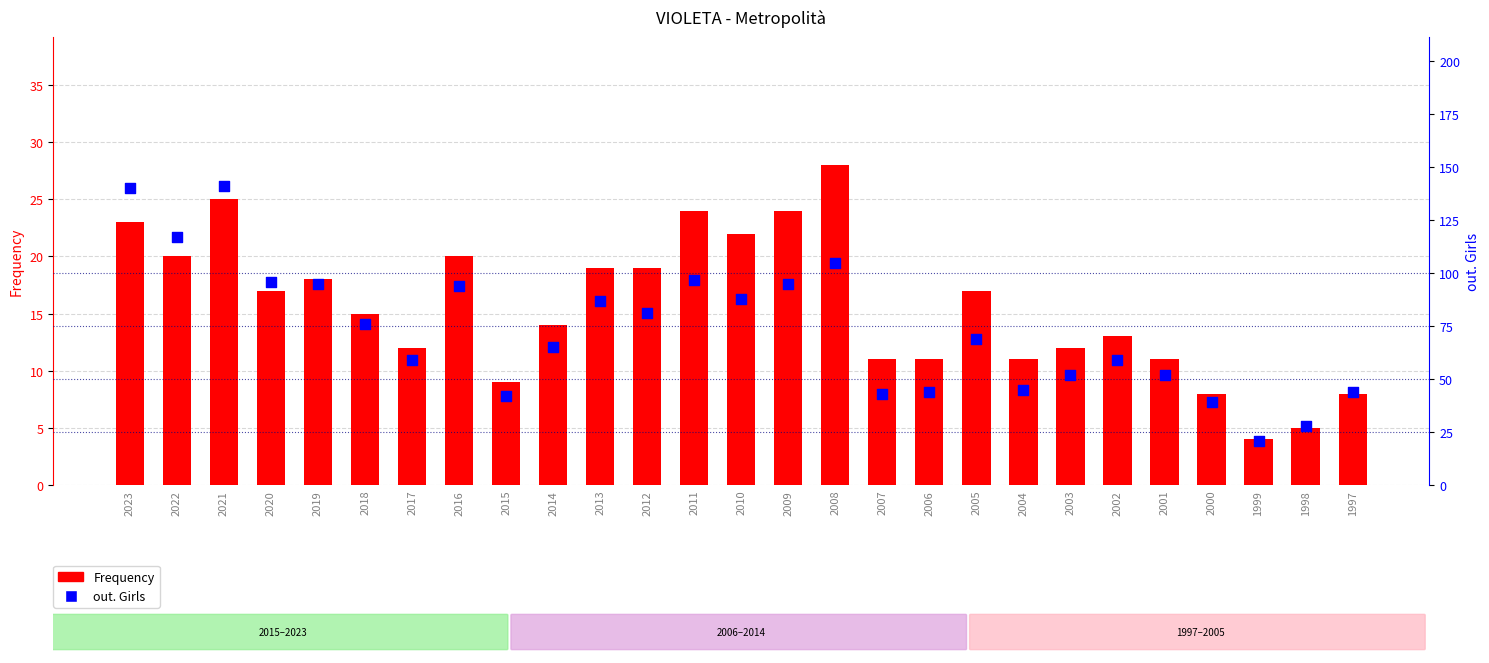

Which series has the largest Y range (max minus min)?

out. Girls